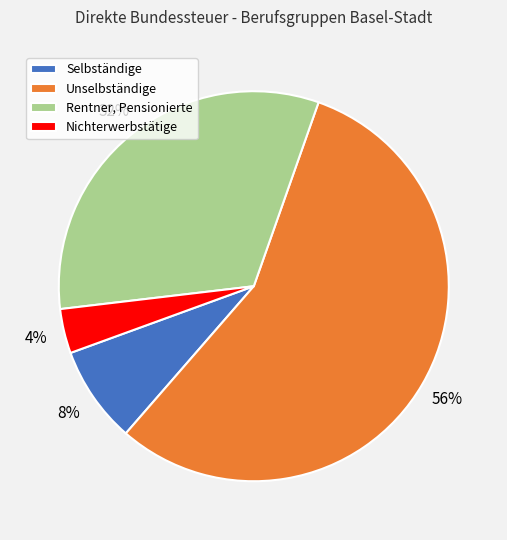

Rank the categories by value from lowest to highest.

Nichterwerbstätige, Selbständige, Rentner, Pensionierte, Unselbständige